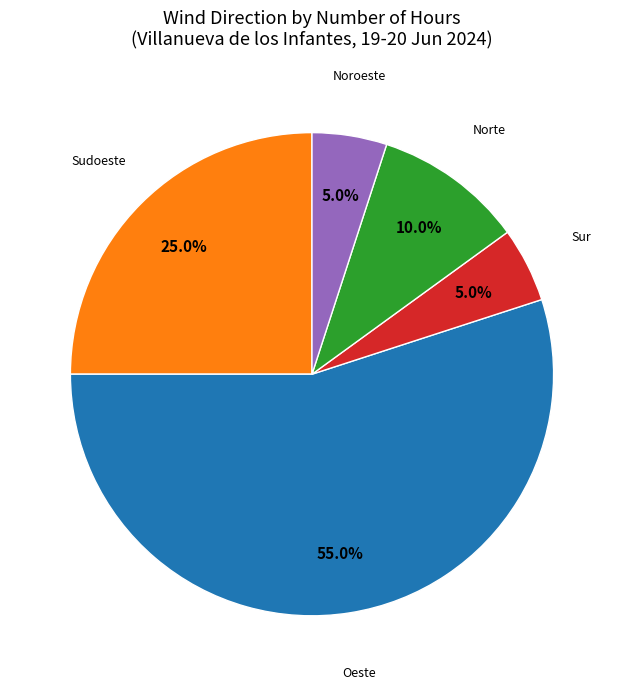

Is there any slice that represents more than half of the pie?

Yes